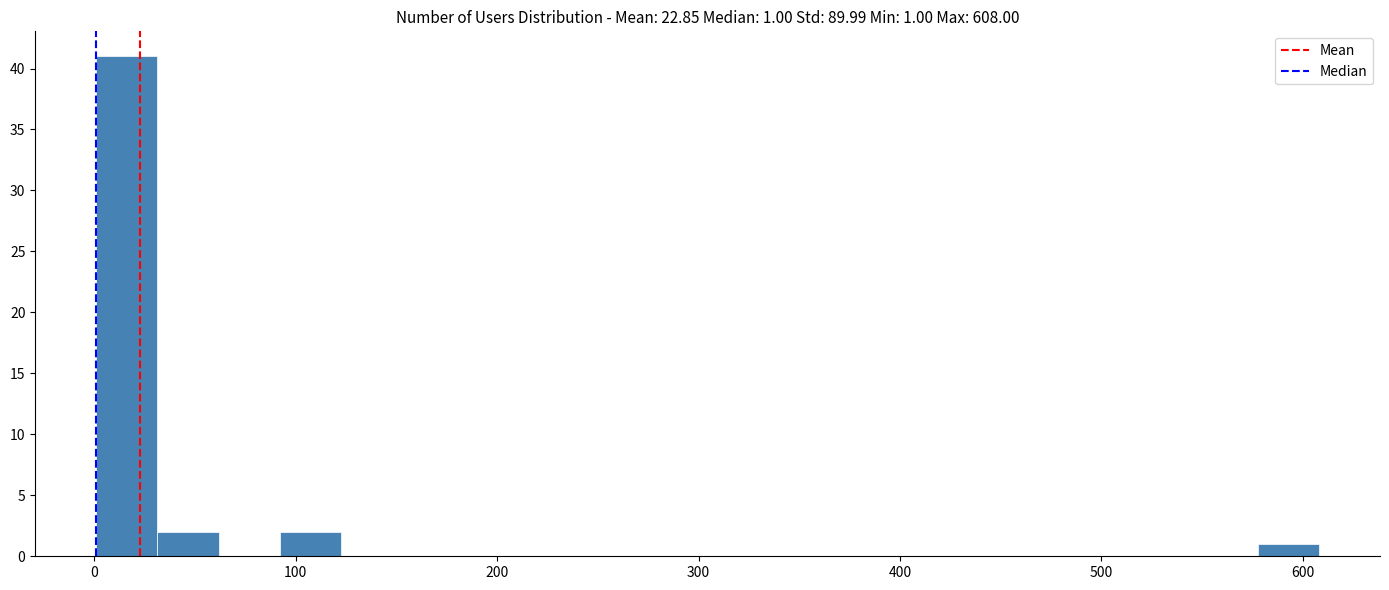

Around what value on the x-axis is the tallest bar? Give the approximate position of its centre, as read against the axis.

20